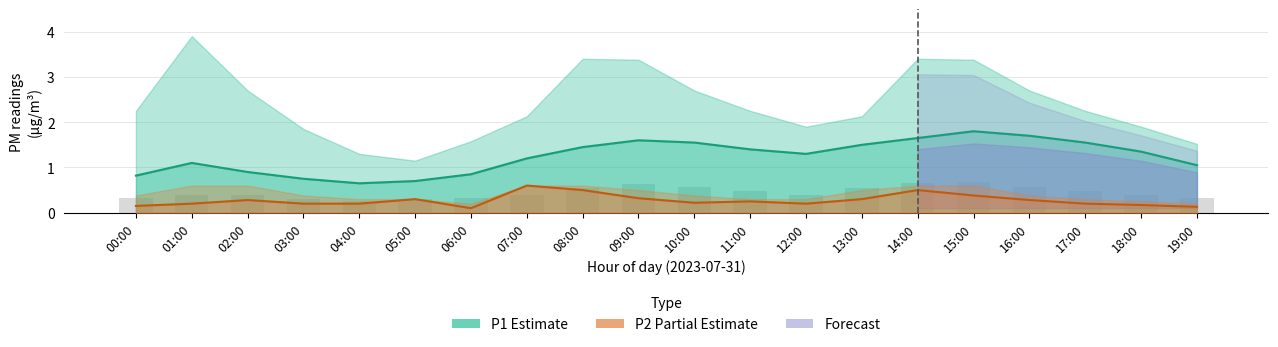

At how many categories does at least one series exceed 0?

20